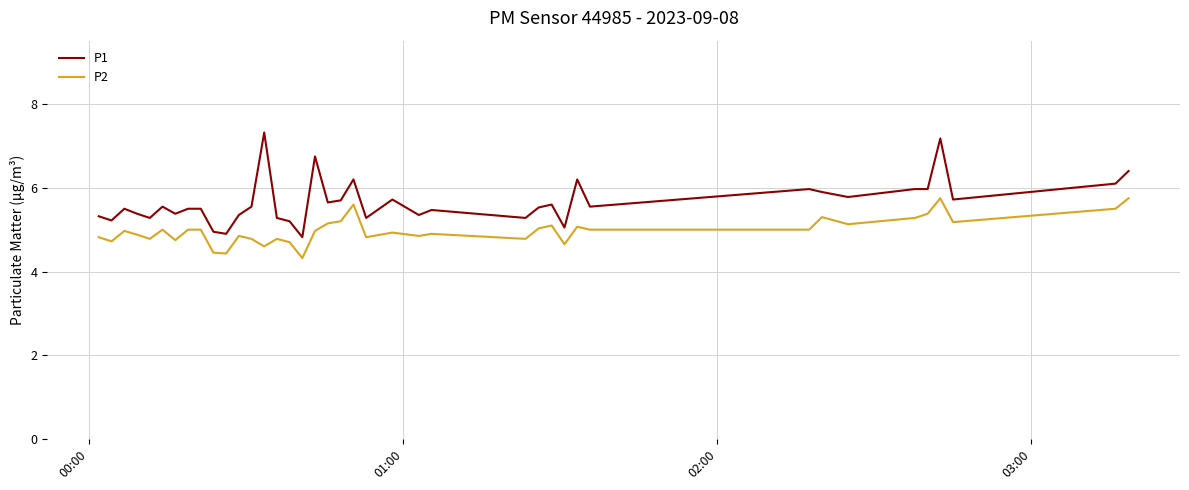

What is the maximum value shown in the chart?

7.3